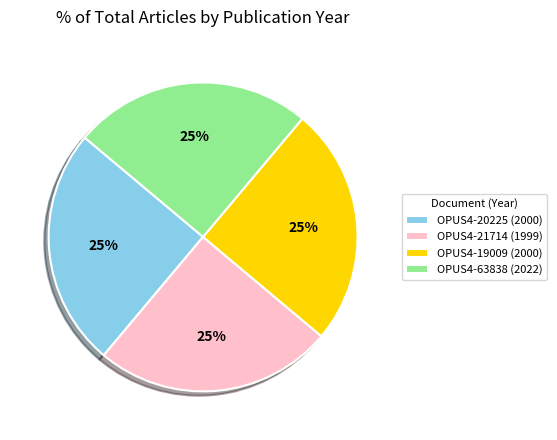

Is it true that OPUS4-21714 (1999) is 25% of the pie?

True